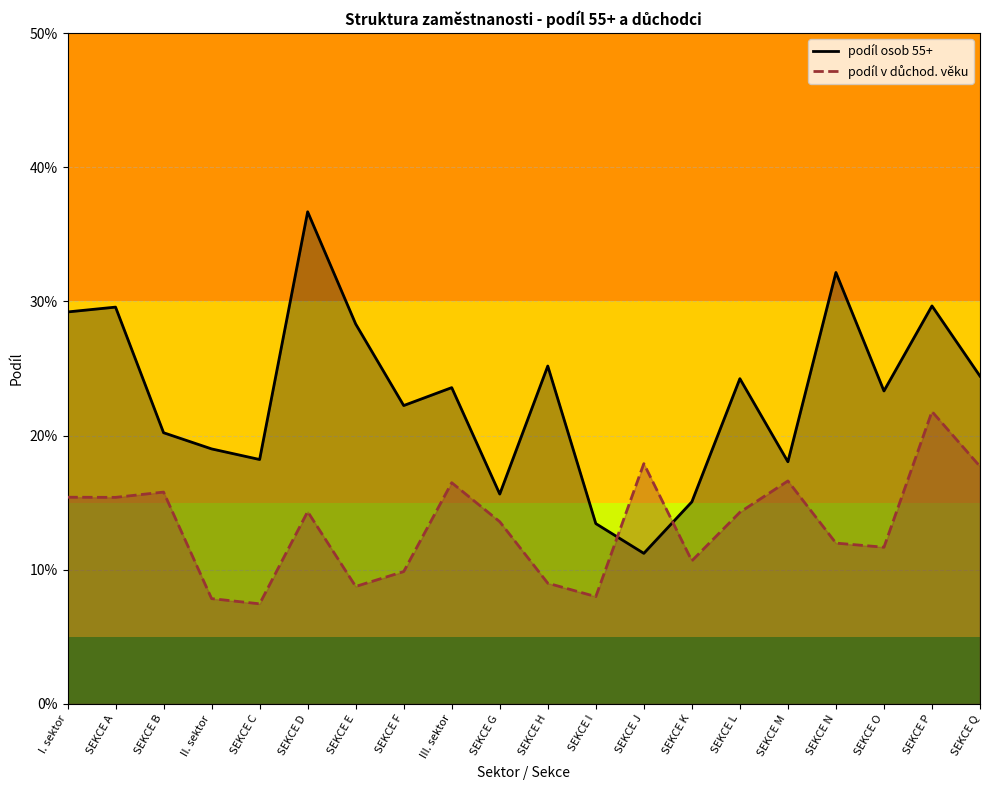

True or false: podíl osob 55+ has a value of 0.2 at SEKCE M.

False